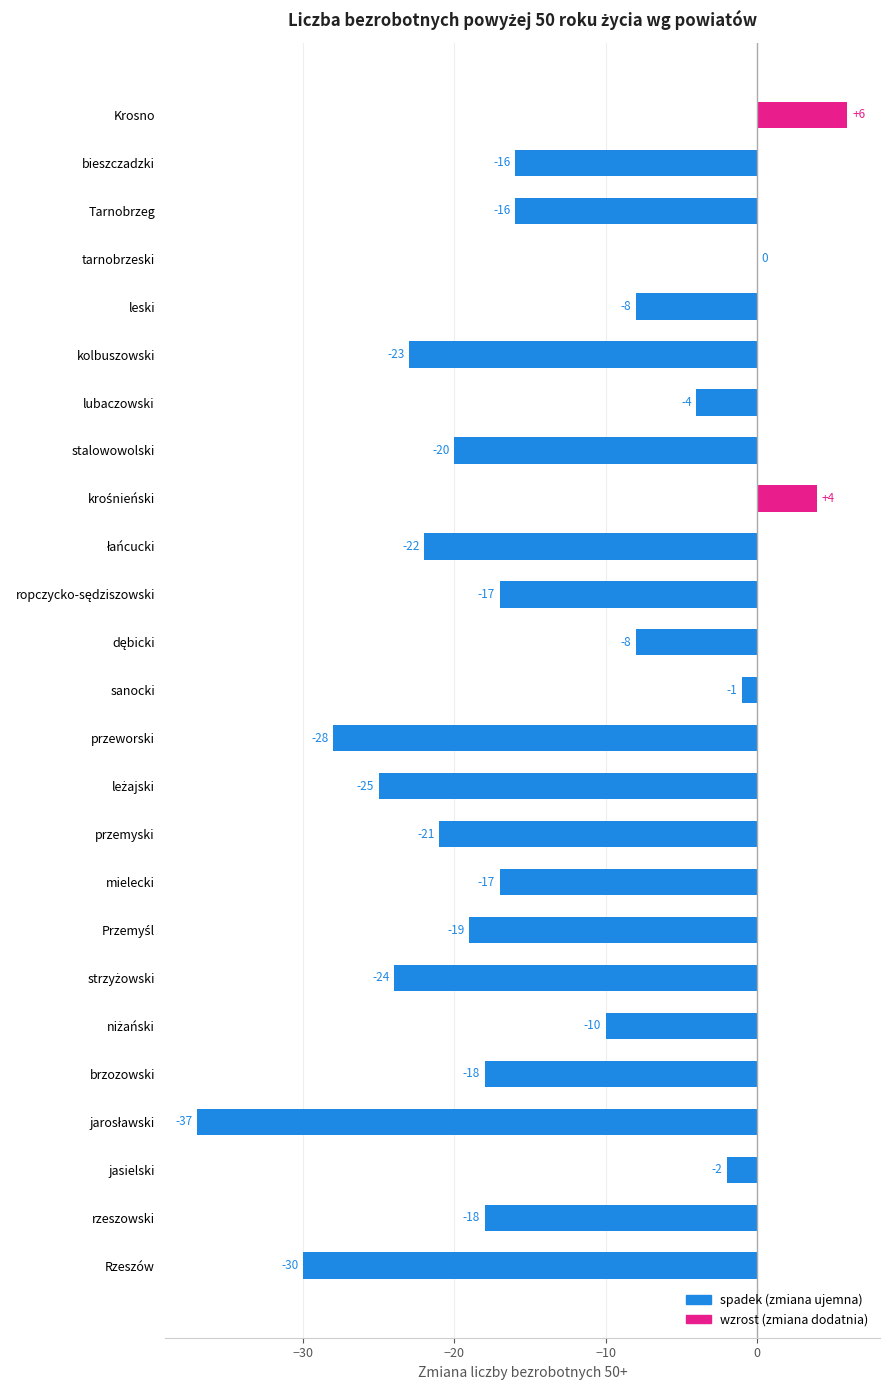

What is the change in value from Tarnobrzeg to tarnobrzeski?

+16